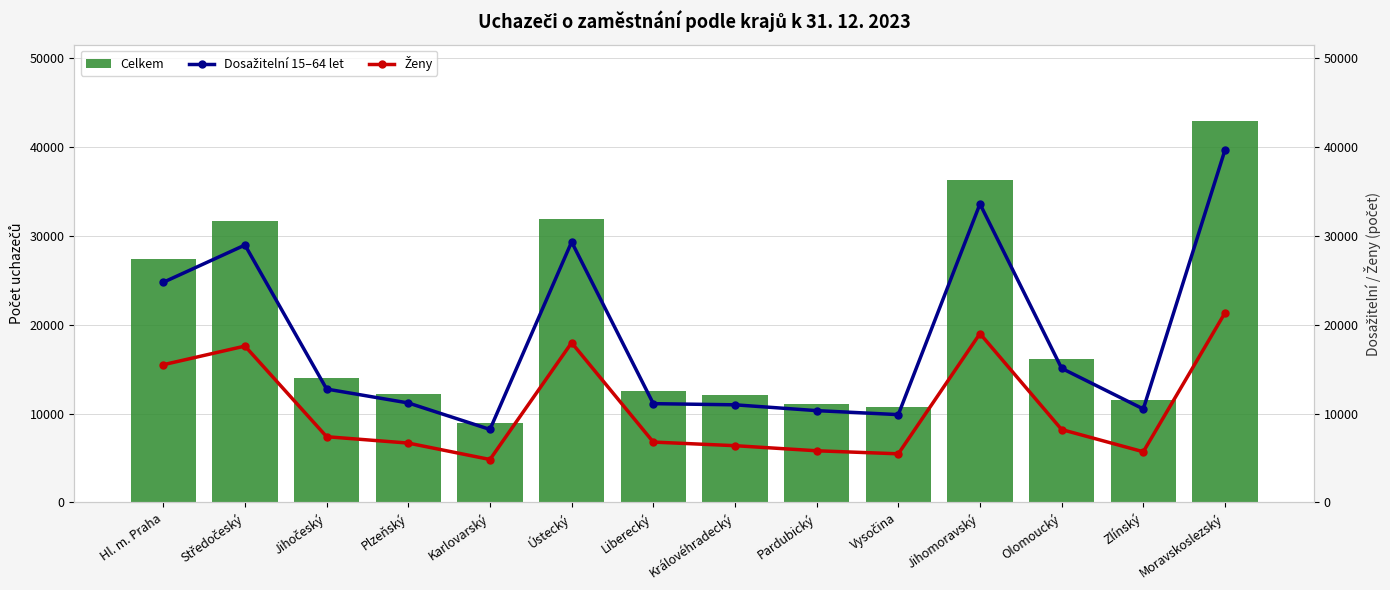

Reading left to right, list all the values displayed in this chart.

Celkem: 27425	31620	14022	12250	8910	31846	12485	12032	11038	10773	36308	16108	11498	42912
Dosažitelní 15–64 let: 24760	28953	12751	11187	8209	29304	11109	10979	10325	9875	33577	15083	10510	39642
Ženy: 15490	17585	7391	6674	4827	17964	6787	6382	5809	5467	18991	8196	5697	21320